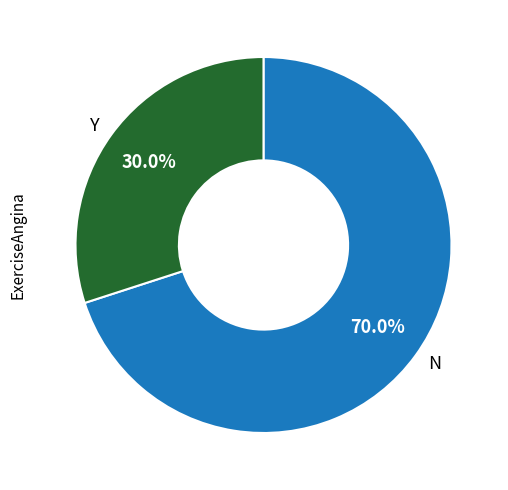

Which slice is the largest?

N